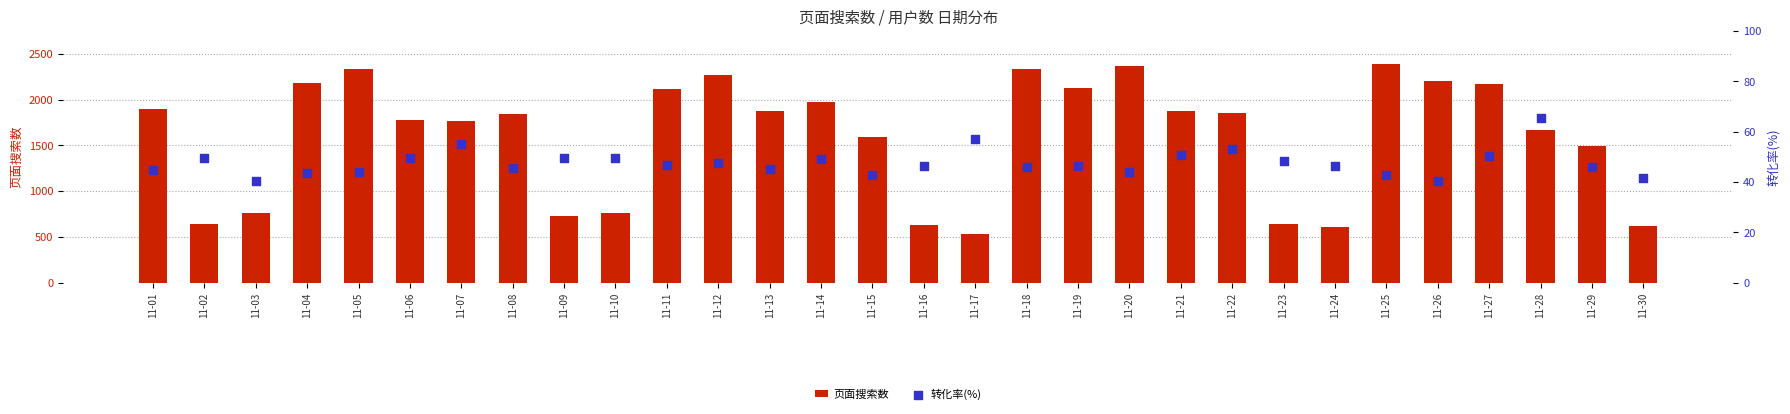

At how many categories does at least one series exceed 913?

21